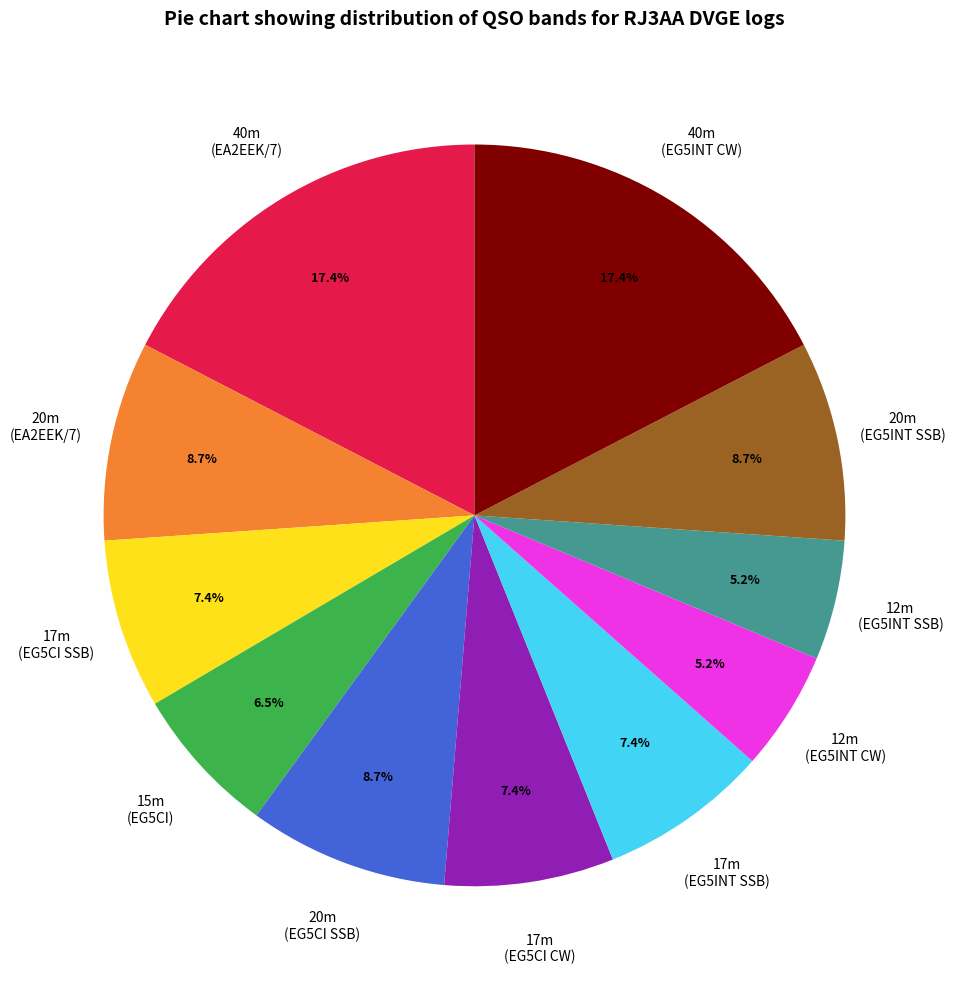

Between 12m (EG5INT SSB) and 17m (EG5INT SSB), which is larger?

17m (EG5INT SSB)